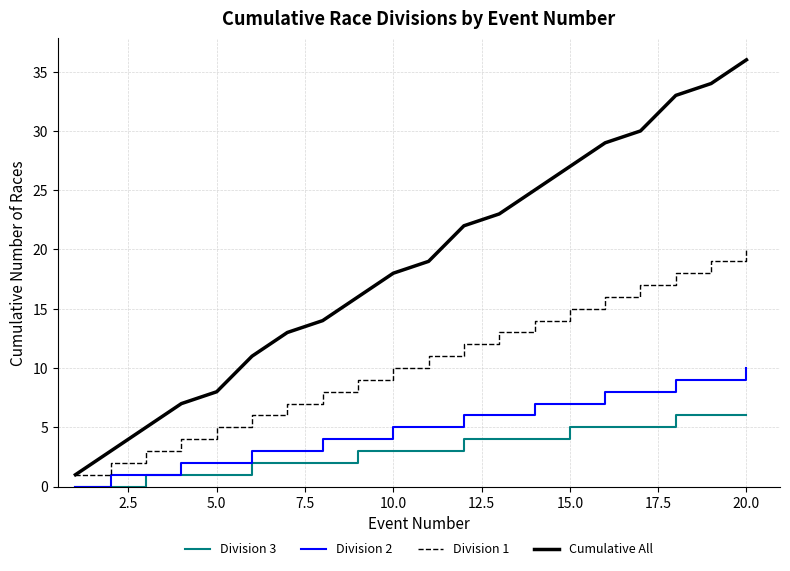

Which series has the widest spread of values?

Cumulative All